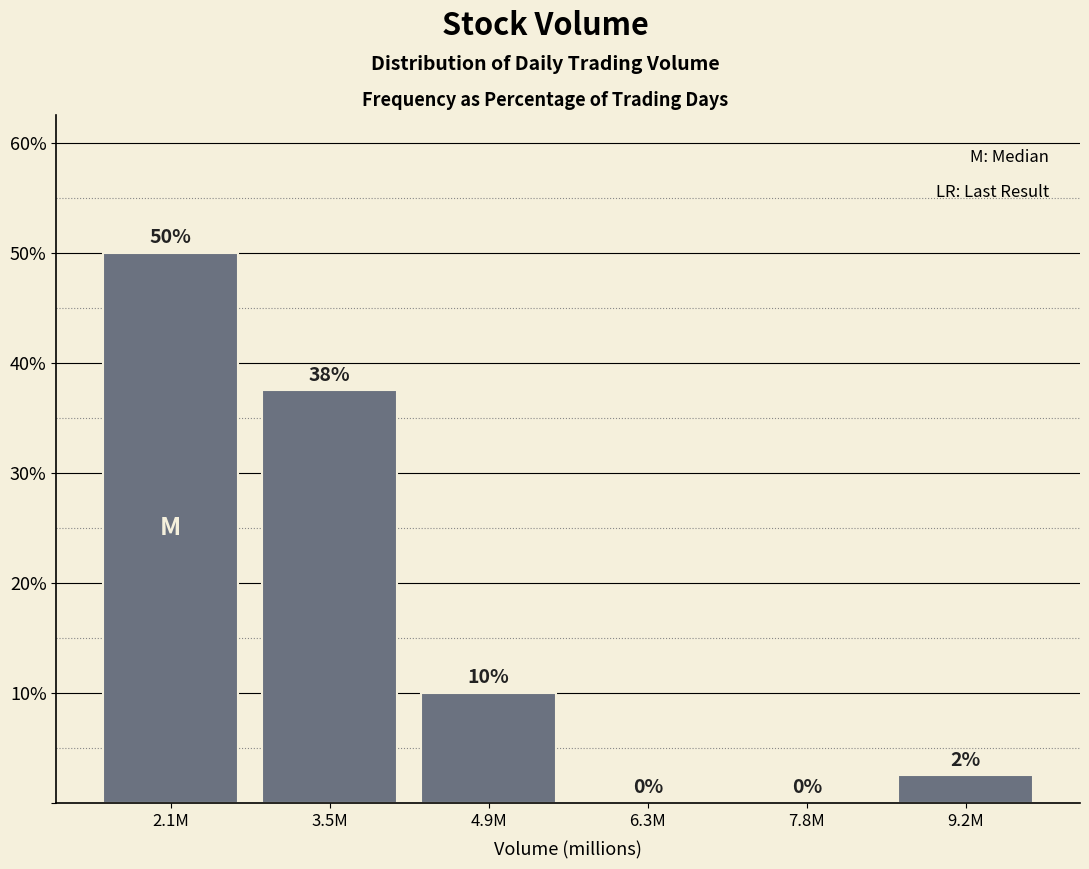

What is the sum of all values?

100.0